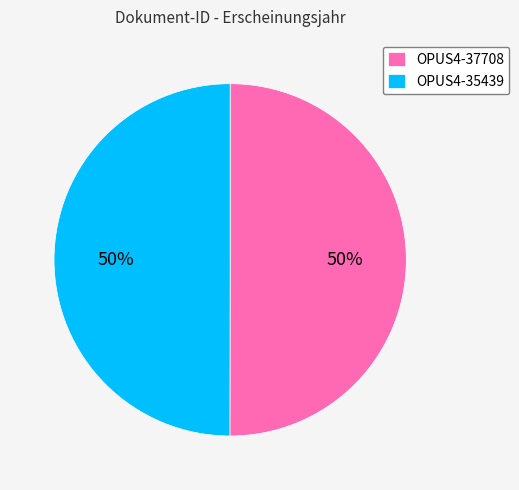

To the nearest percent, what percentage of the pie is OPUS4-35439?

50%